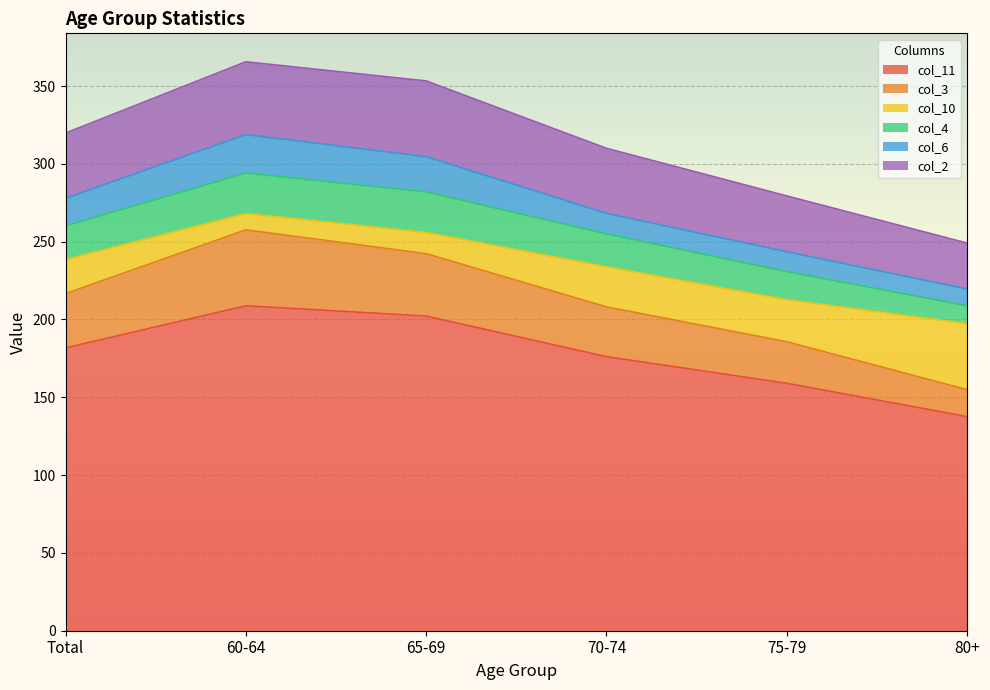

How many categories are shown in the chart?

6